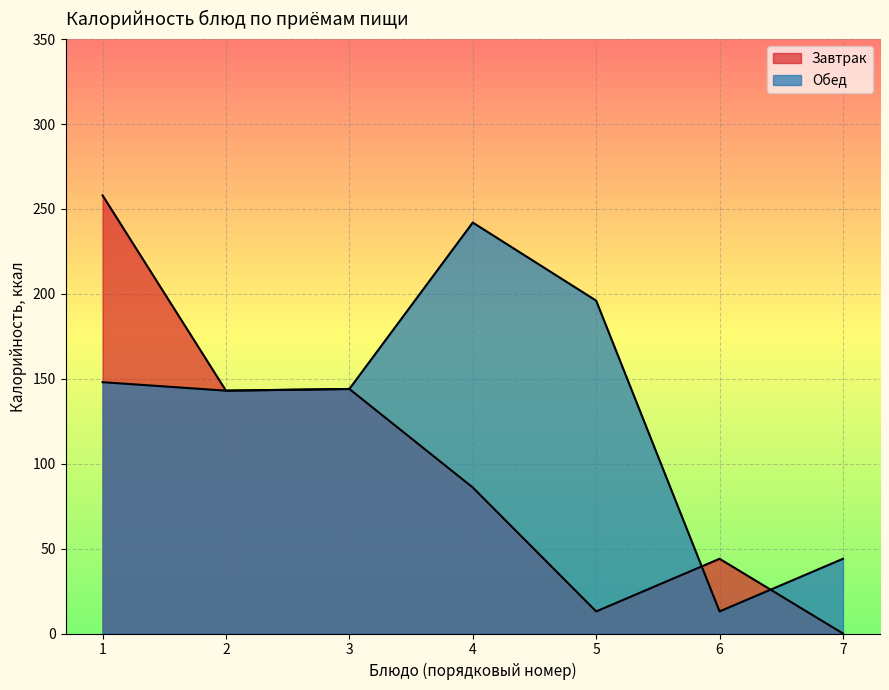

How many distinct data groups are displayed?

2